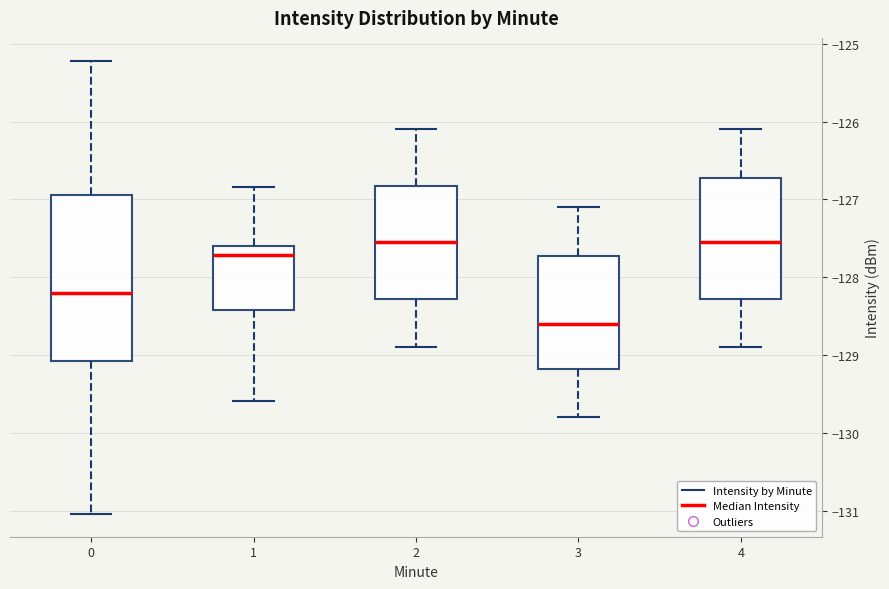

Which box's median line is the lowest?

3